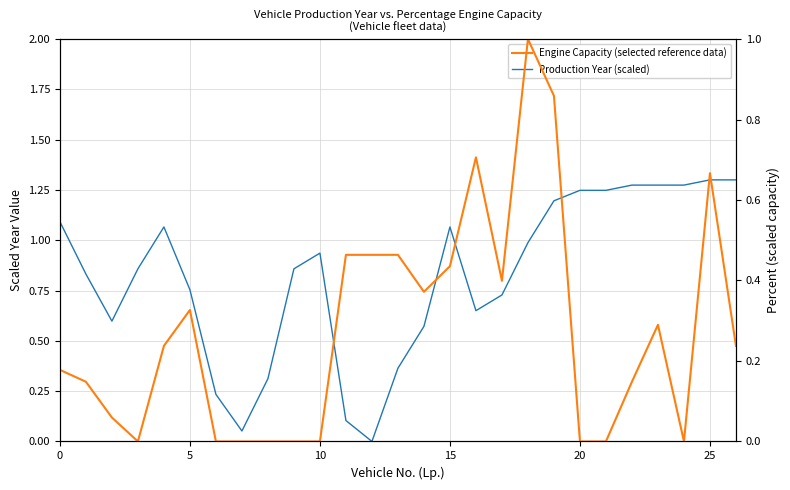

What is the difference between the maximum and minimum values in the Engine Capacity (selected reference data) series?

1.0